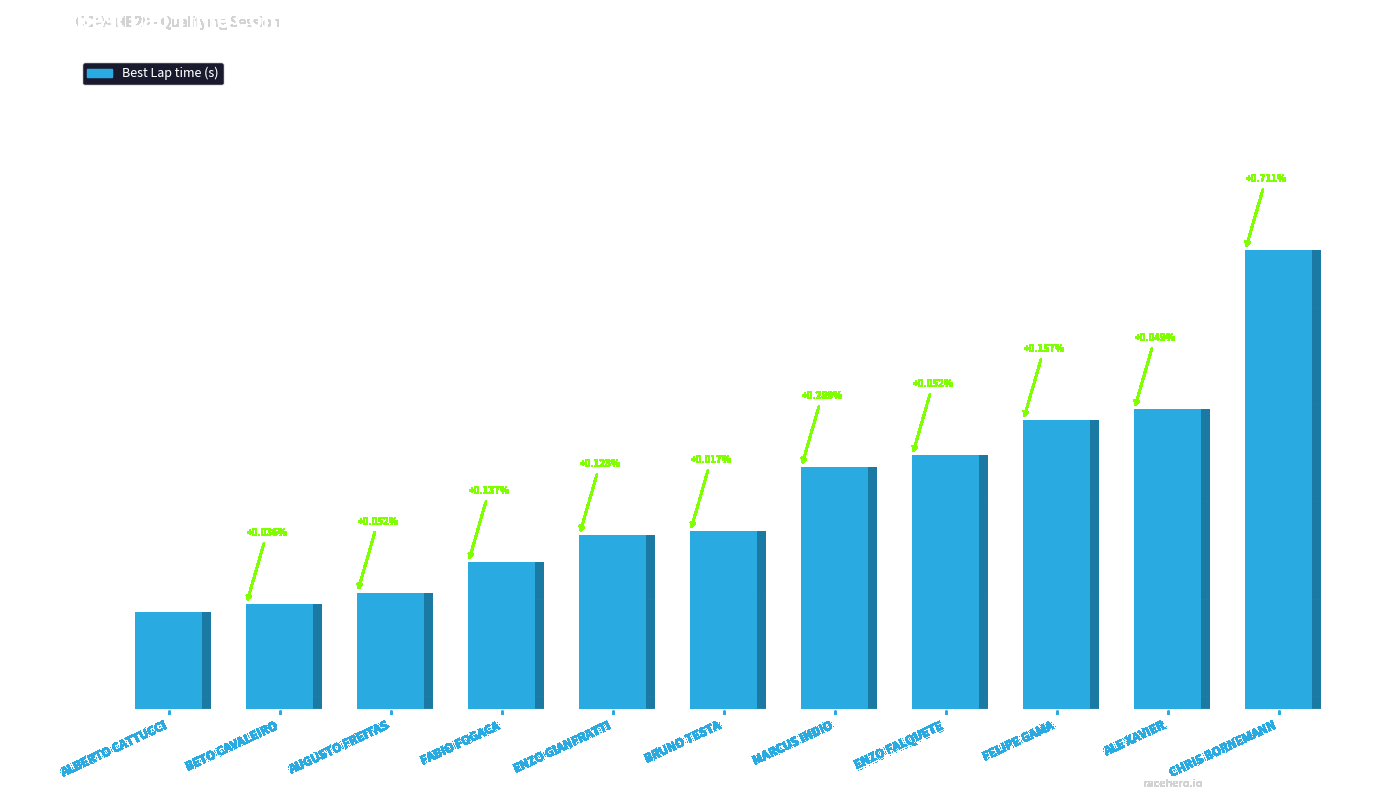

At which label does the data first exceed 114?

AUGUSTO FREITAS